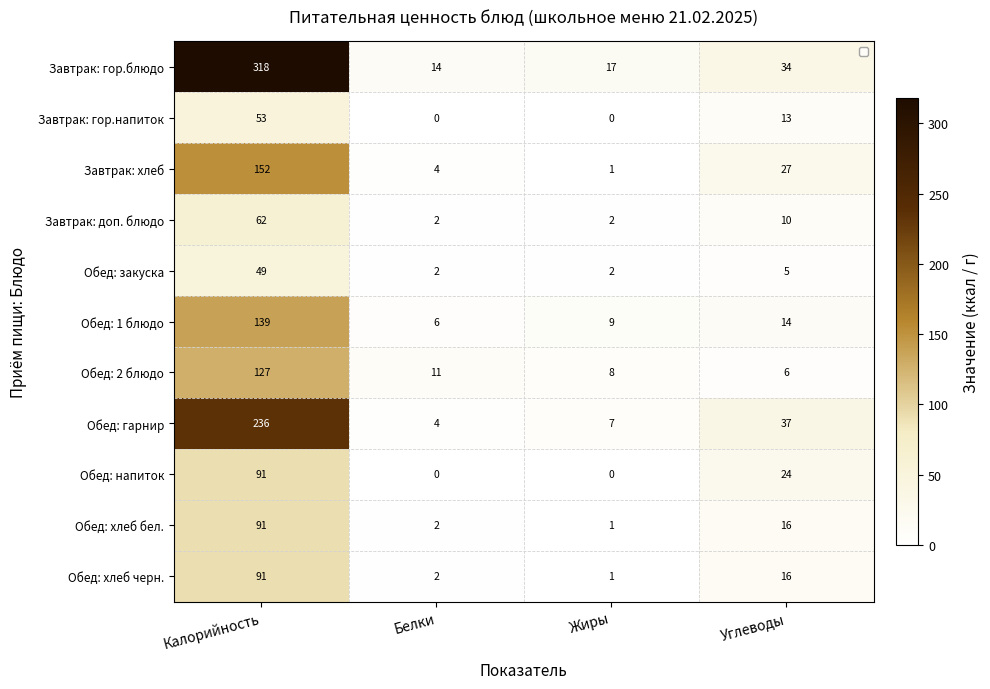

What is the maximum value shown in the chart?

318